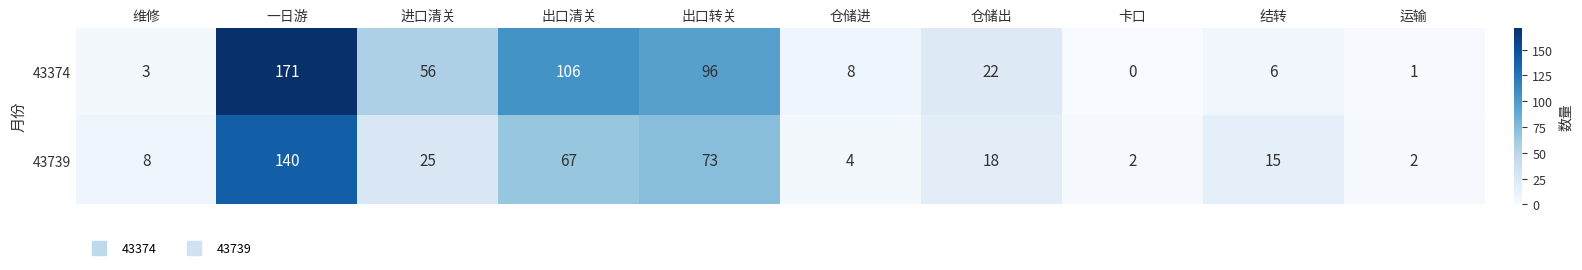

What is the difference between the maximum and minimum values in the 43374 series?

171